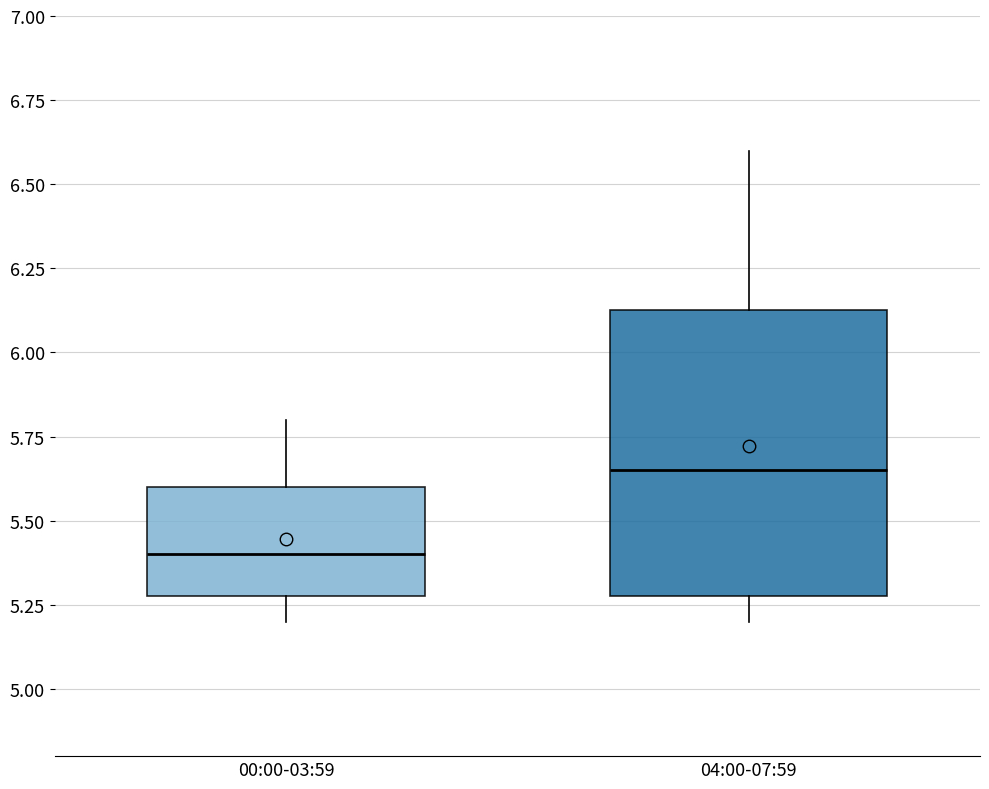

Which box has the highest median line?

04:00-07:59